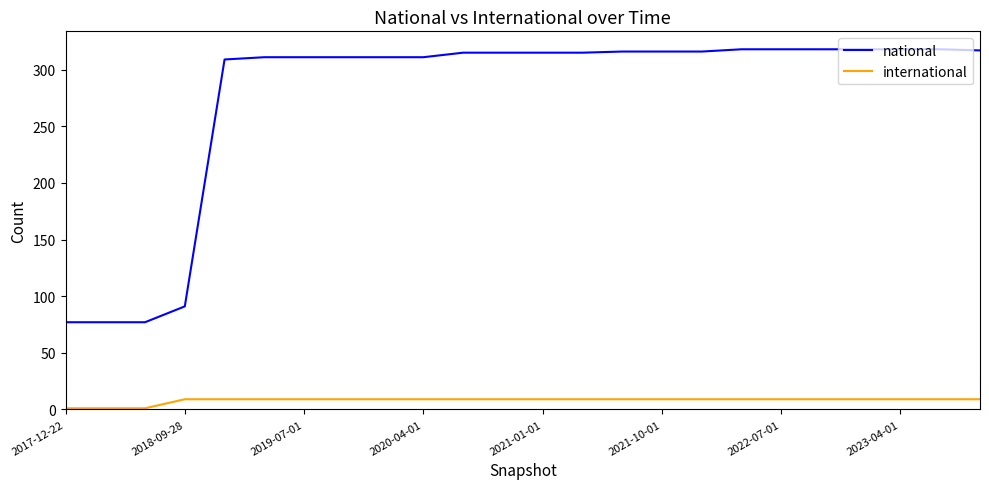

What is the difference between the maximum and minimum values in the international series?

8